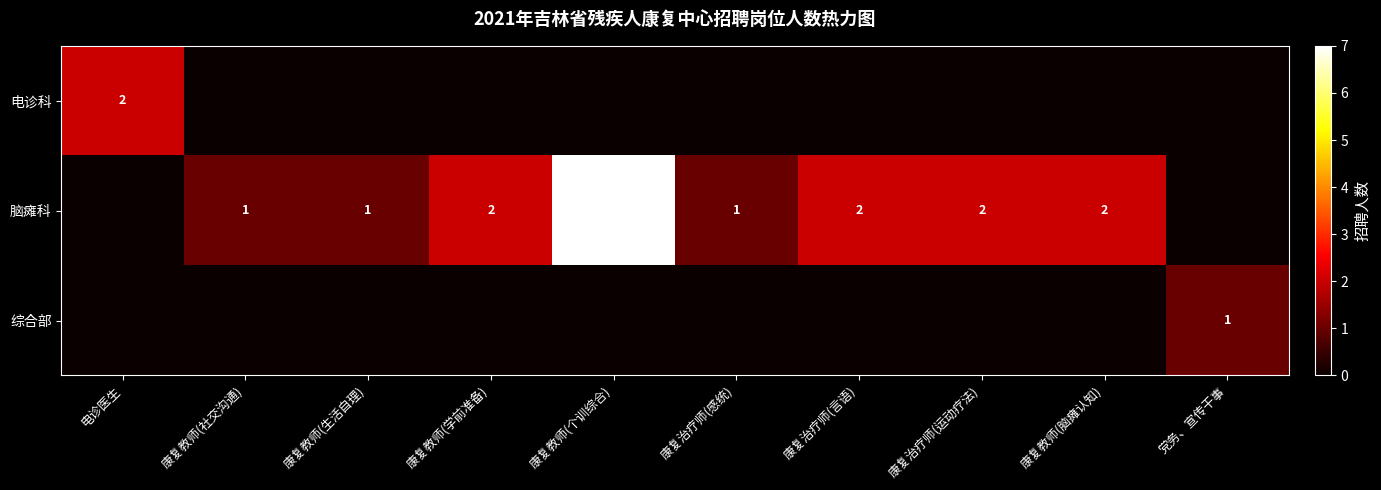

What is the difference between the highest and lowest values at 电诊医生?

2